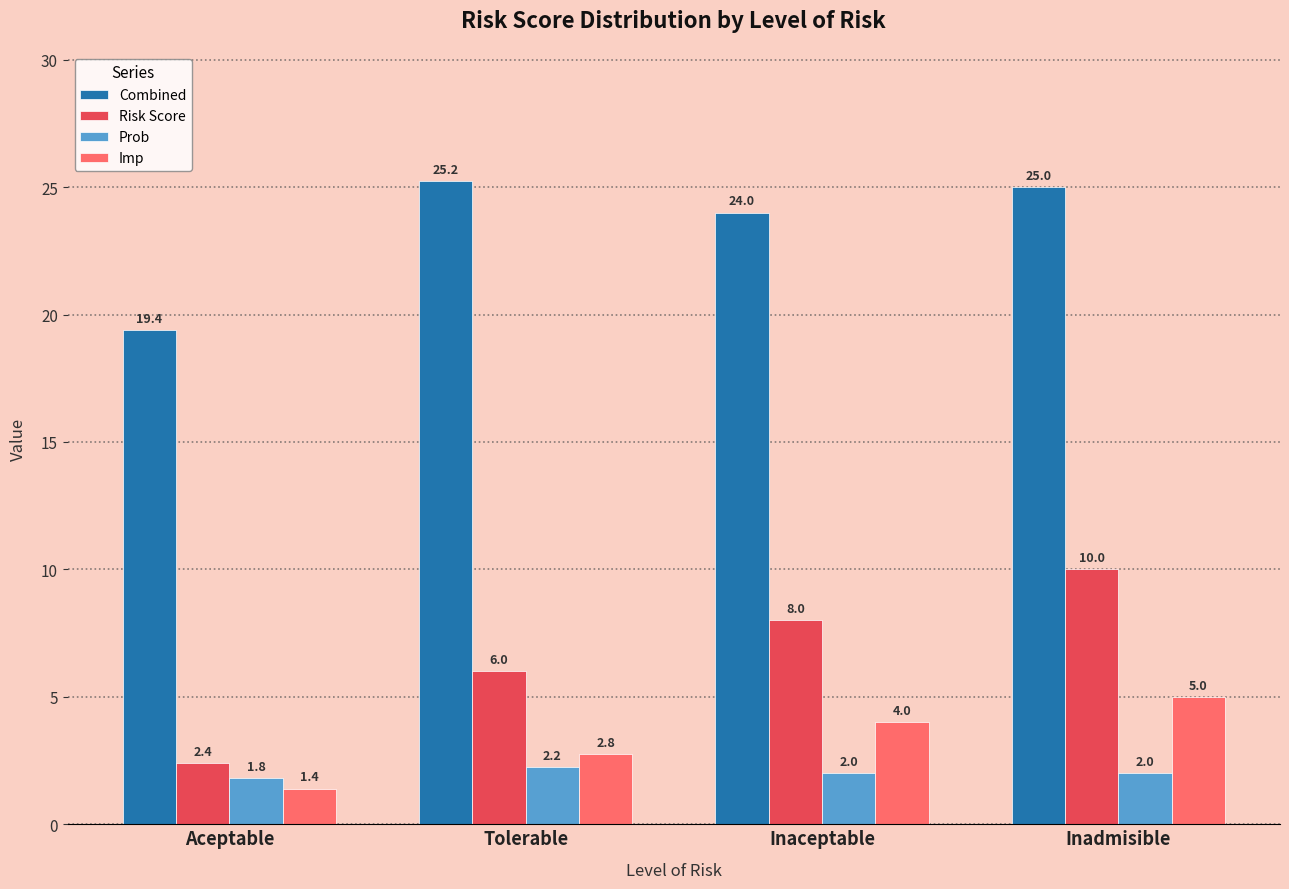

What is the minimum value shown in the chart?

1.4